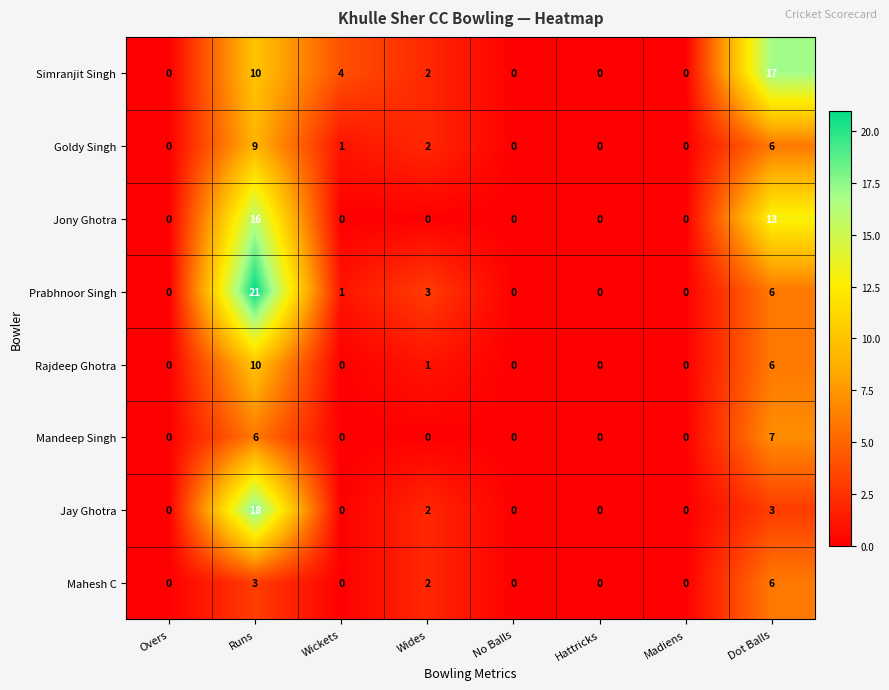

What is the difference between the highest and lowest values at Runs?

18